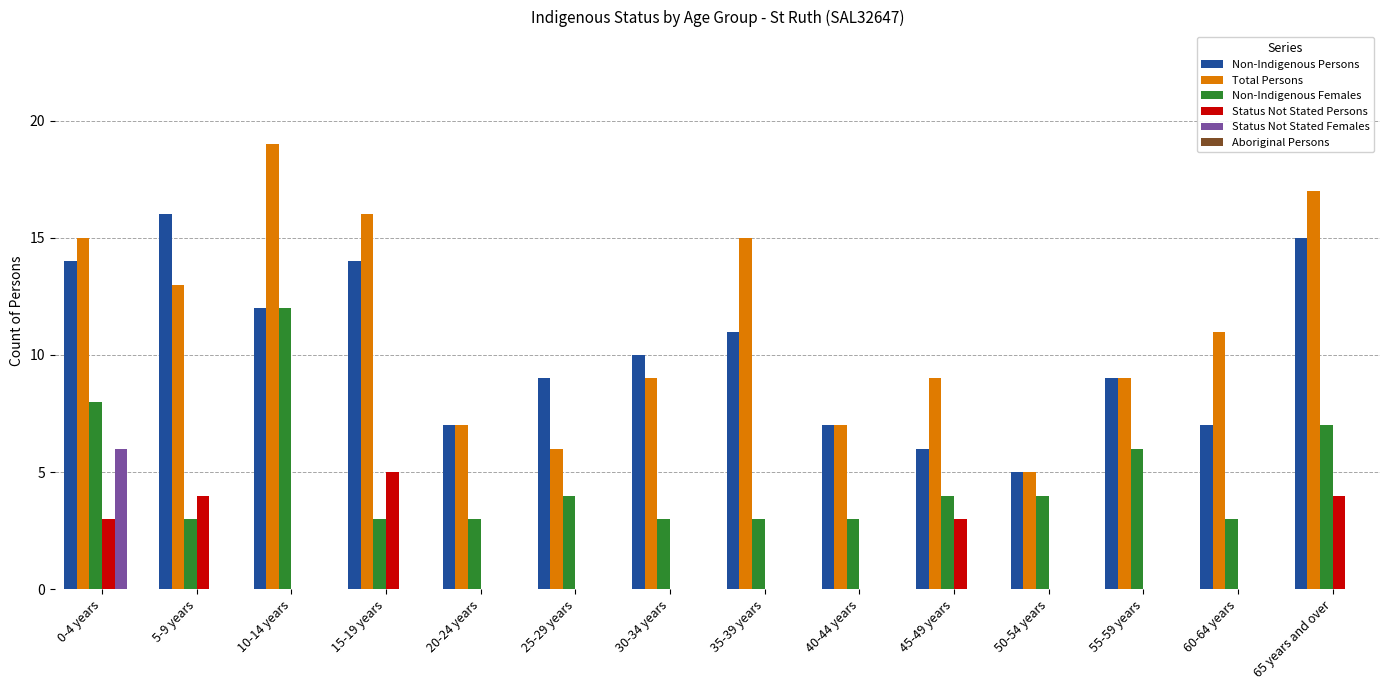

Is the value of Status Not Stated Females at 65 years and over greater than the value of Non-Indigenous Females at 60-64 years?

No